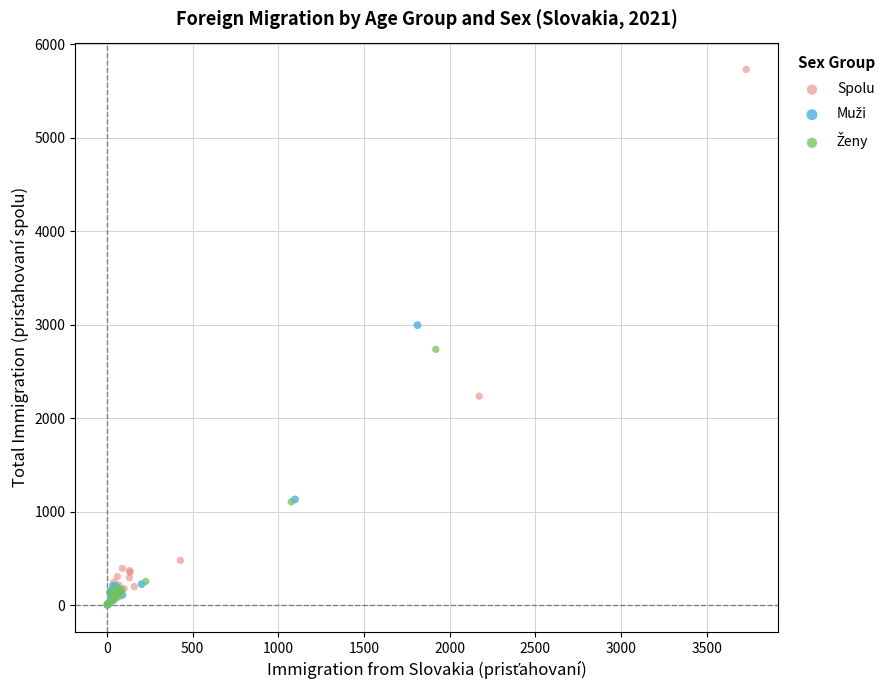

Which series reaches the maximum Y coordinate?

Spolu